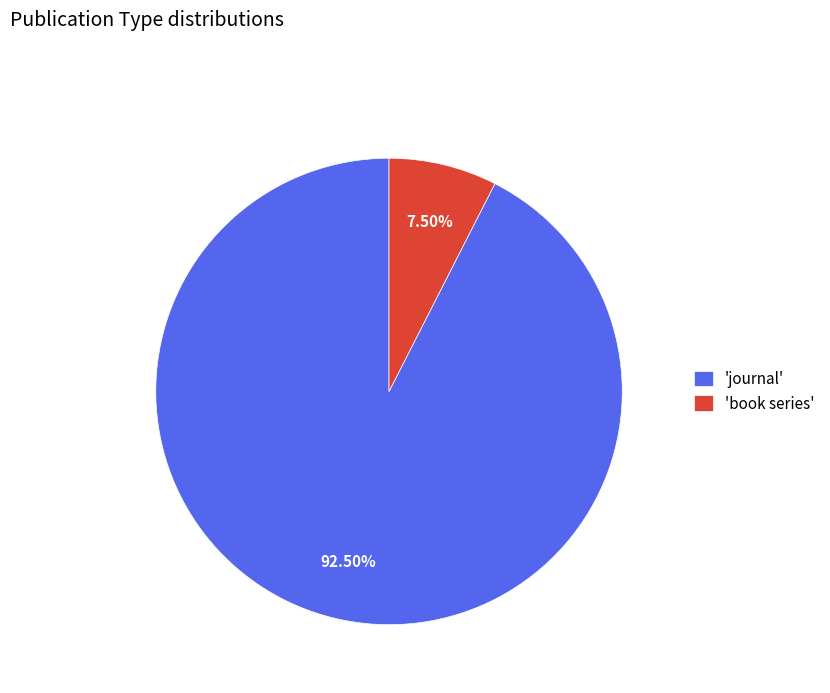

Combined, do 'book series' and 'journal' account for over 50%?

Yes